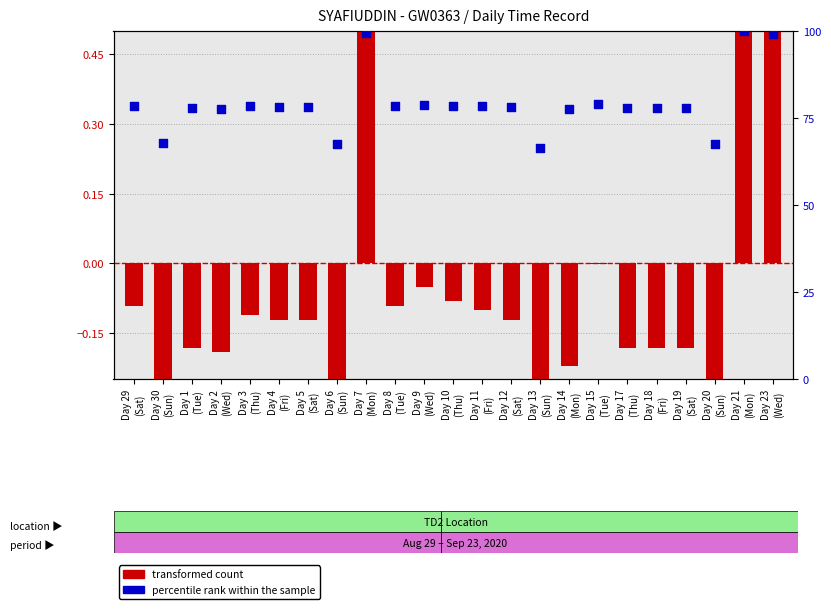

What is the total value across all series at Day 9
(Wed)?

78.7